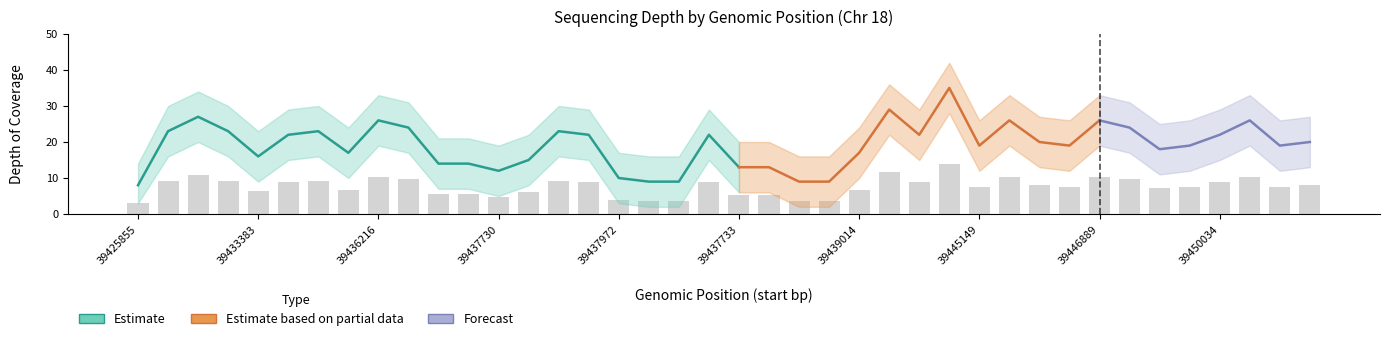

The value of Depth (Estimate) at 39437085 is 9. True or false?

True